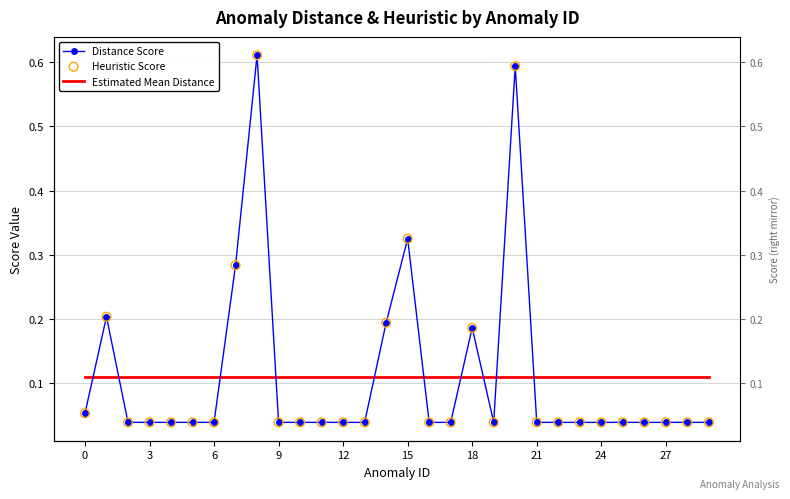

What are all the series names shown in the legend?

Distance Score, Estimated Mean Distance, Heuristic Score